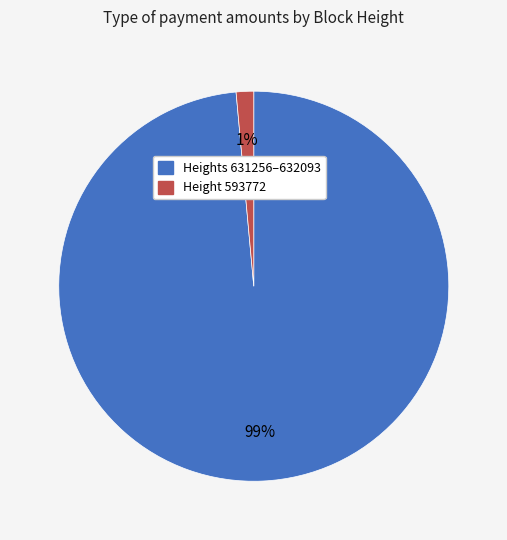

To the nearest percent, what is the average slice percentage?

50%